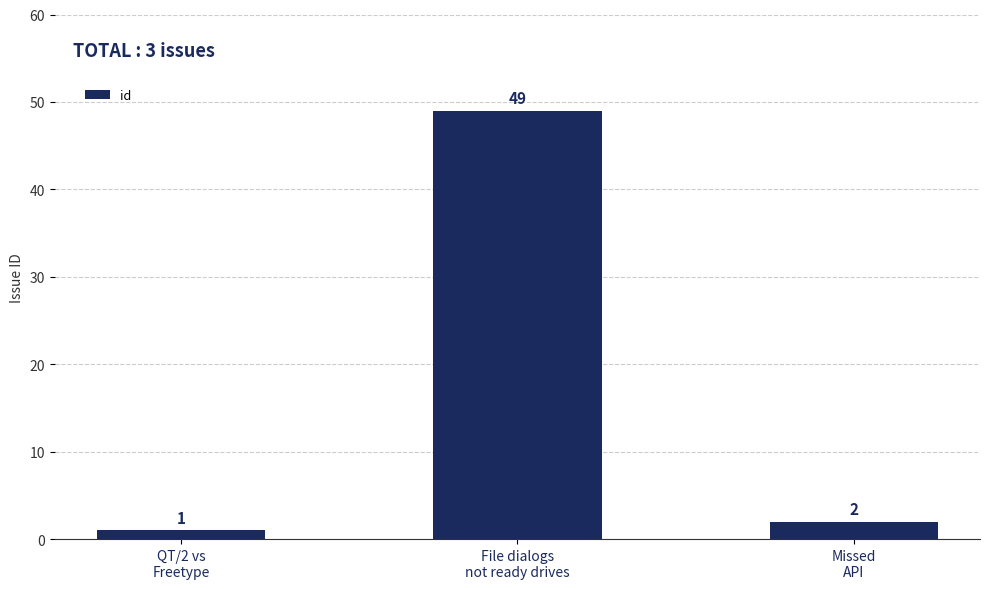

List the labels in order of value, largest first.

File dialogs
not ready drives, Missed
API, QT/2 vs
Freetype